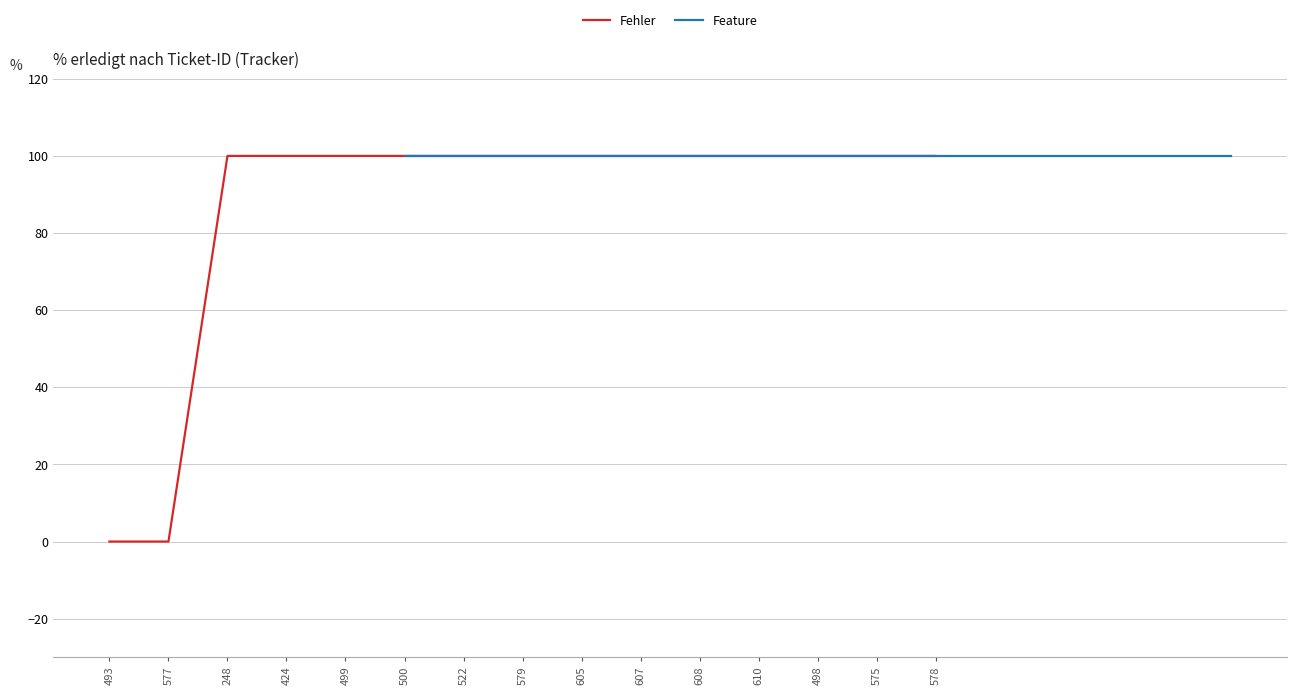

The chart shows a value of 100 at 578. True or false?

True